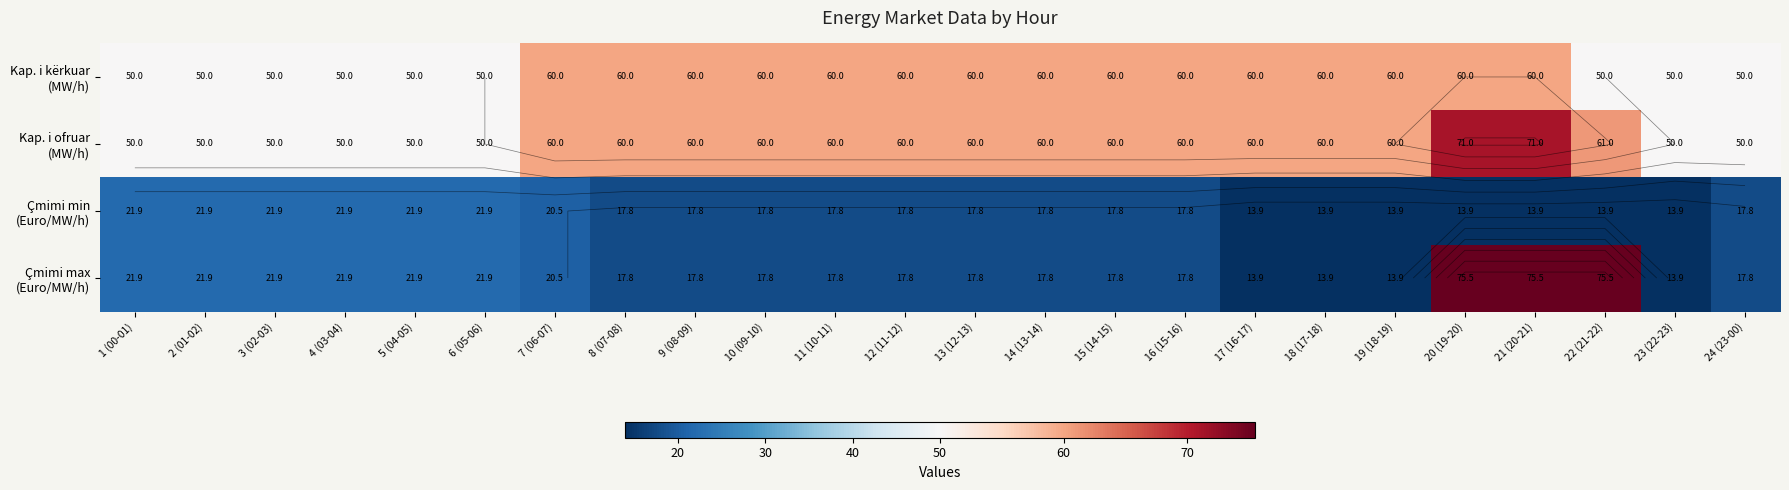

Between 23 (22-23) and 22 (21-22), which is larger?

23 (22-23)